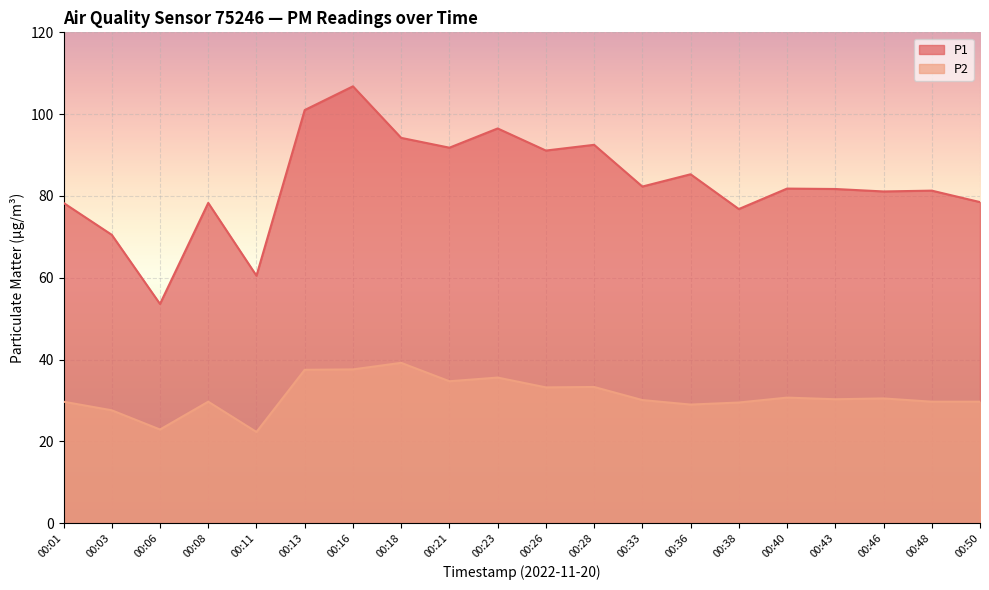

What is the value of the P2 point at the 16th from the left?

30.7